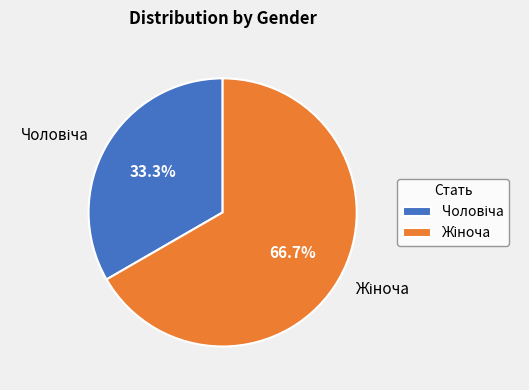

Is there a majority slice in this chart?

Yes